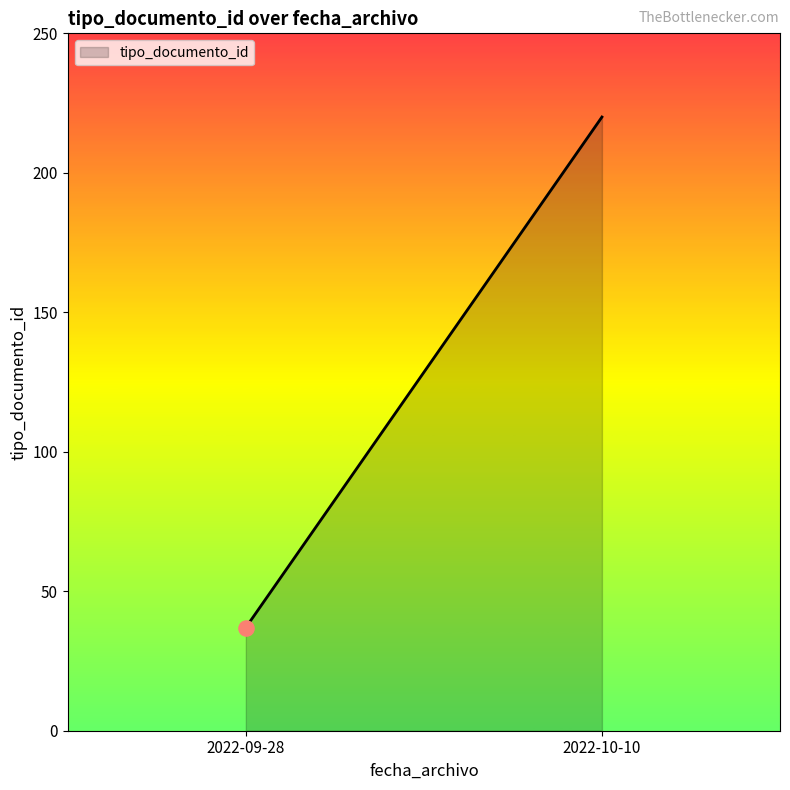

What is the change in value from 2022-09-28 to 2022-10-10?

+185